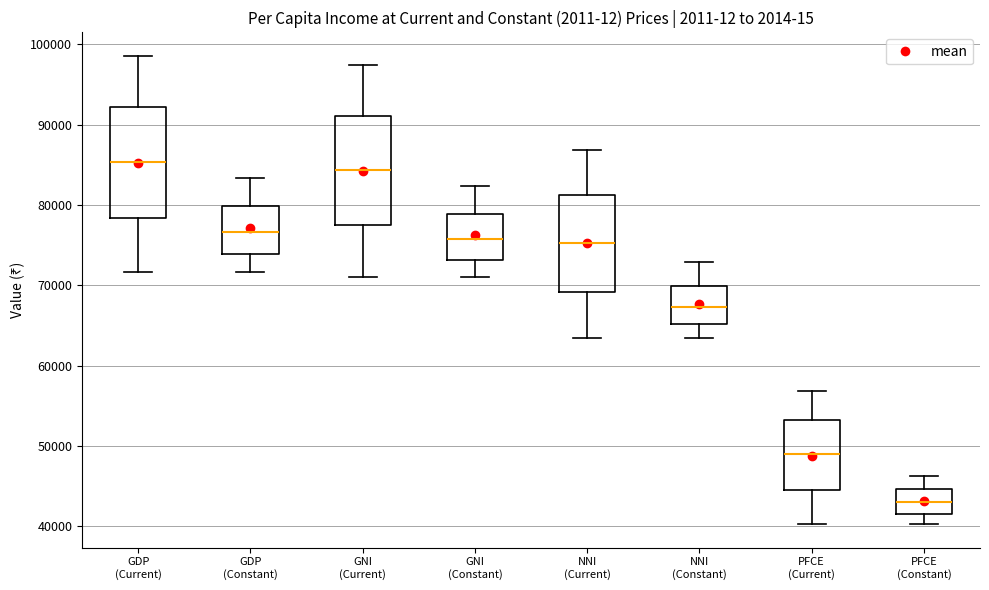

Reading left to right, read every box against the y-axis: the position of its median line, the range the box covers, and the ends of its whiskers. The values are not printed on the chart, so give them approximately, as read against the axis.

GDP (Current): median 85000, box 78000 to 92000, whiskers 72000 to 99000
GDP (Constant): median 77000, box 74000 to 80000, whiskers 72000 to 83000
GNI (Current): median 84000, box 77000 to 91000, whiskers 71000 to 97000
GNI (Constant): median 76000, box 73000 to 79000, whiskers 71000 to 82000
NNI (Current): median 75000, box 69000 to 81000, whiskers 63000 to 87000
NNI (Constant): median 67000, box 65000 to 70000, whiskers 63000 to 73000
PFCE (Current): median 49000, box 45000 to 53000, whiskers 40000 to 57000
PFCE (Constant): median 43000, box 41000 to 45000, whiskers 40000 to 46000